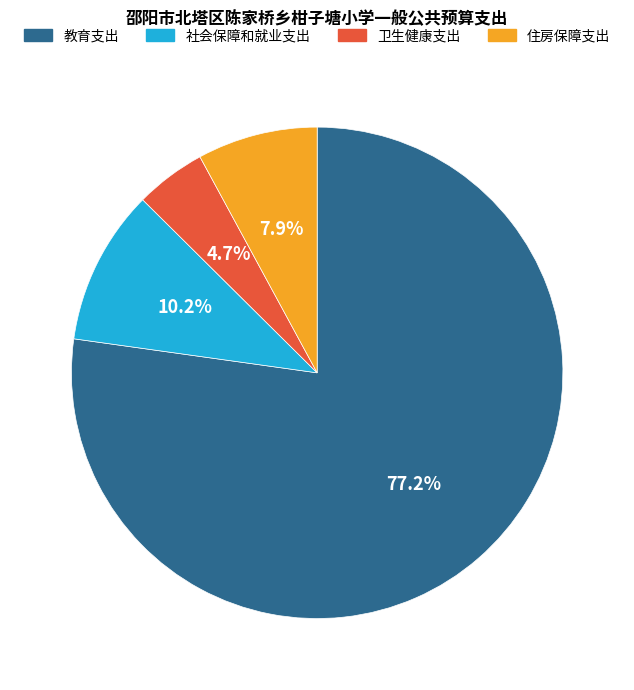

What is the ratio of the value at 住房保障支出 to the value at 教育支出?

0.1